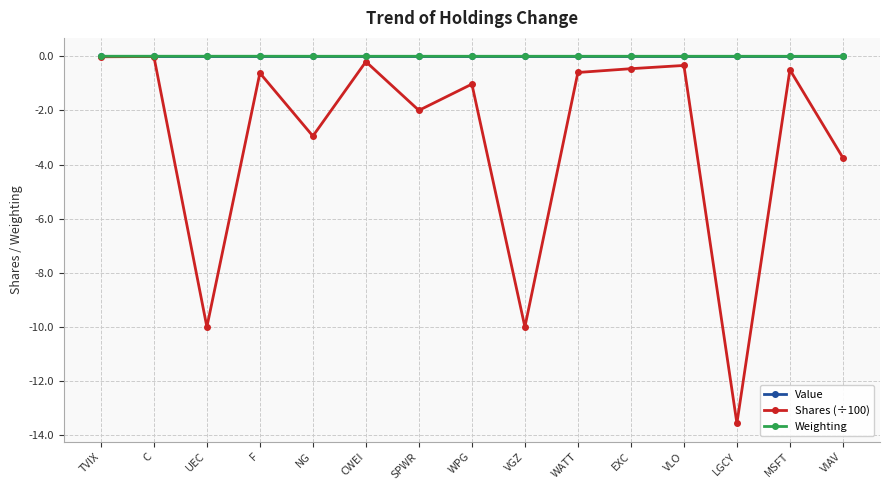

Count the number of data series in this chart.

3